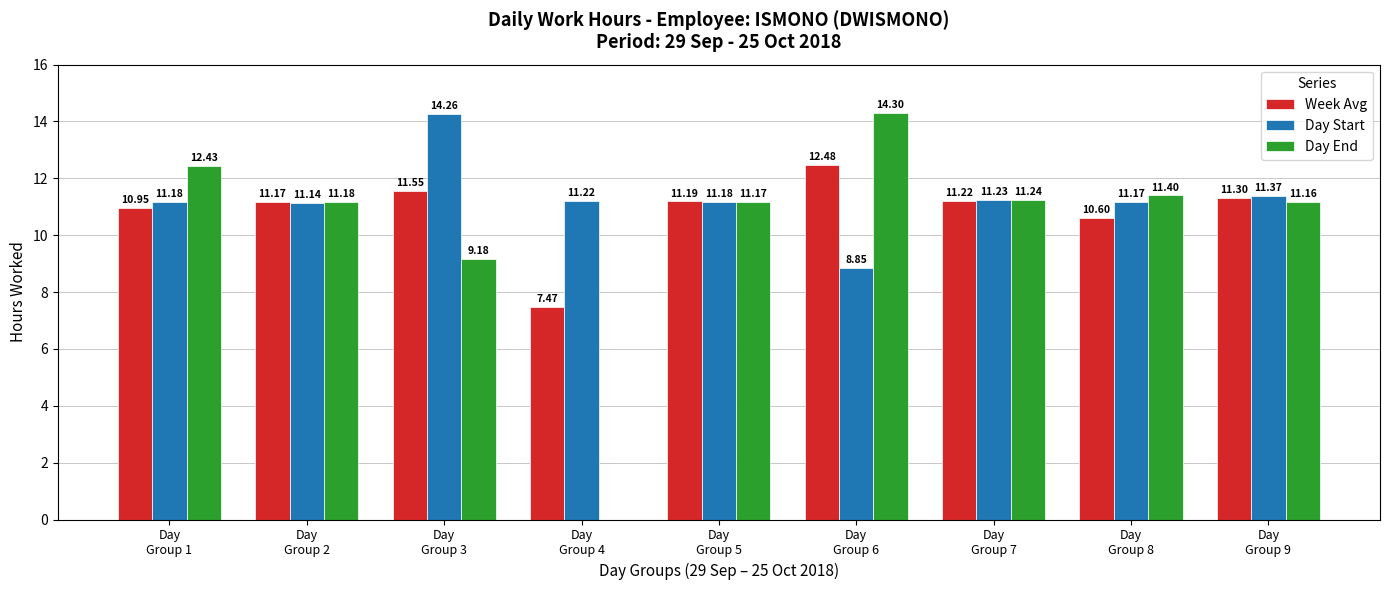

What is the average value of the Week Avg series?

10.9